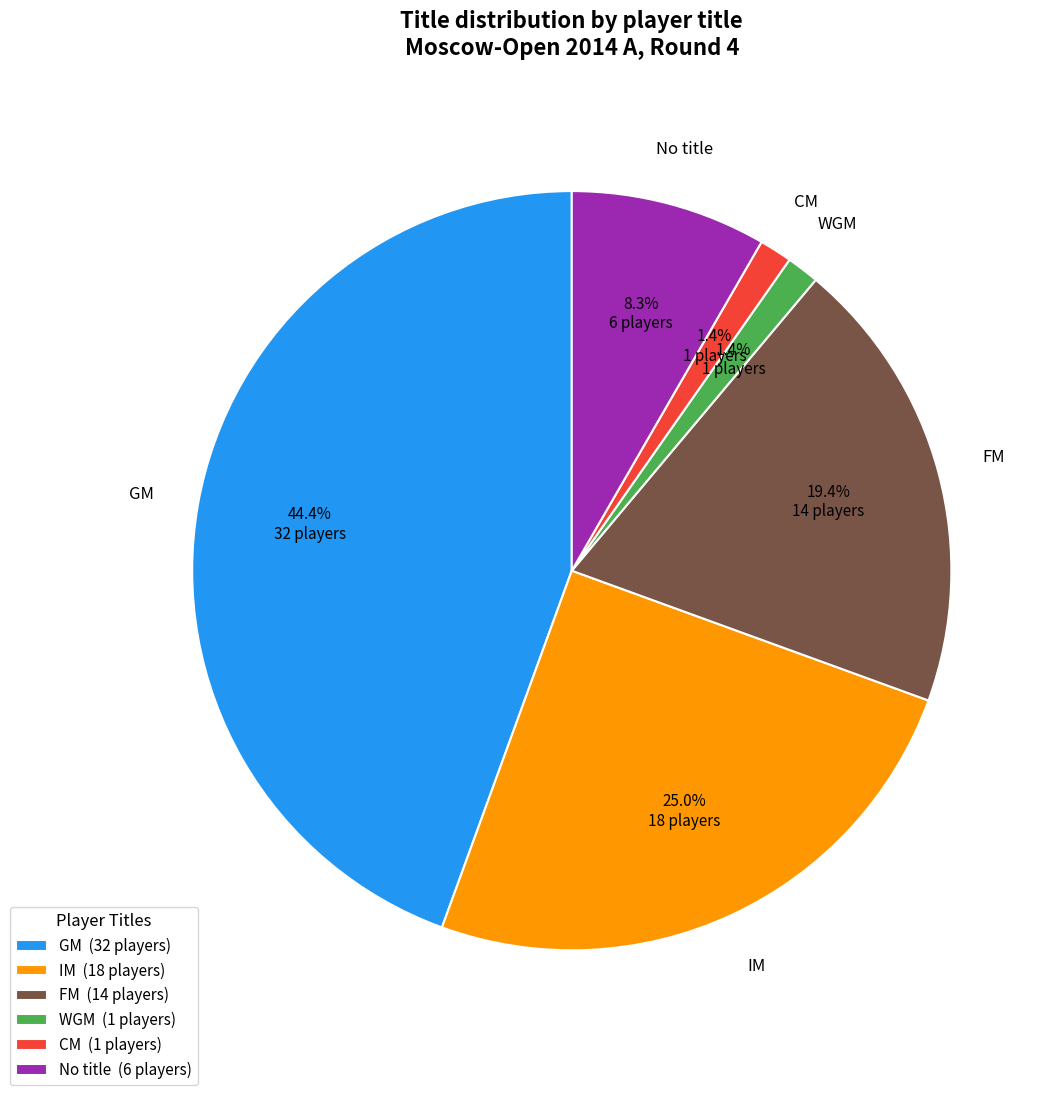

Approximately how many times larger is the value at IM compared to FM?

1.3